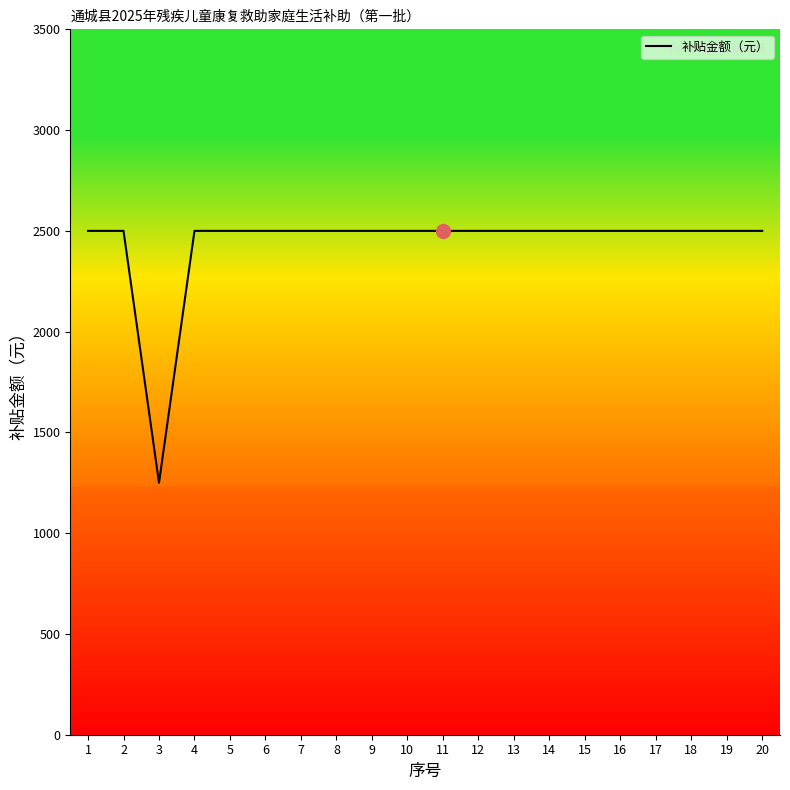

At which category does the data reach its first local valley?

3